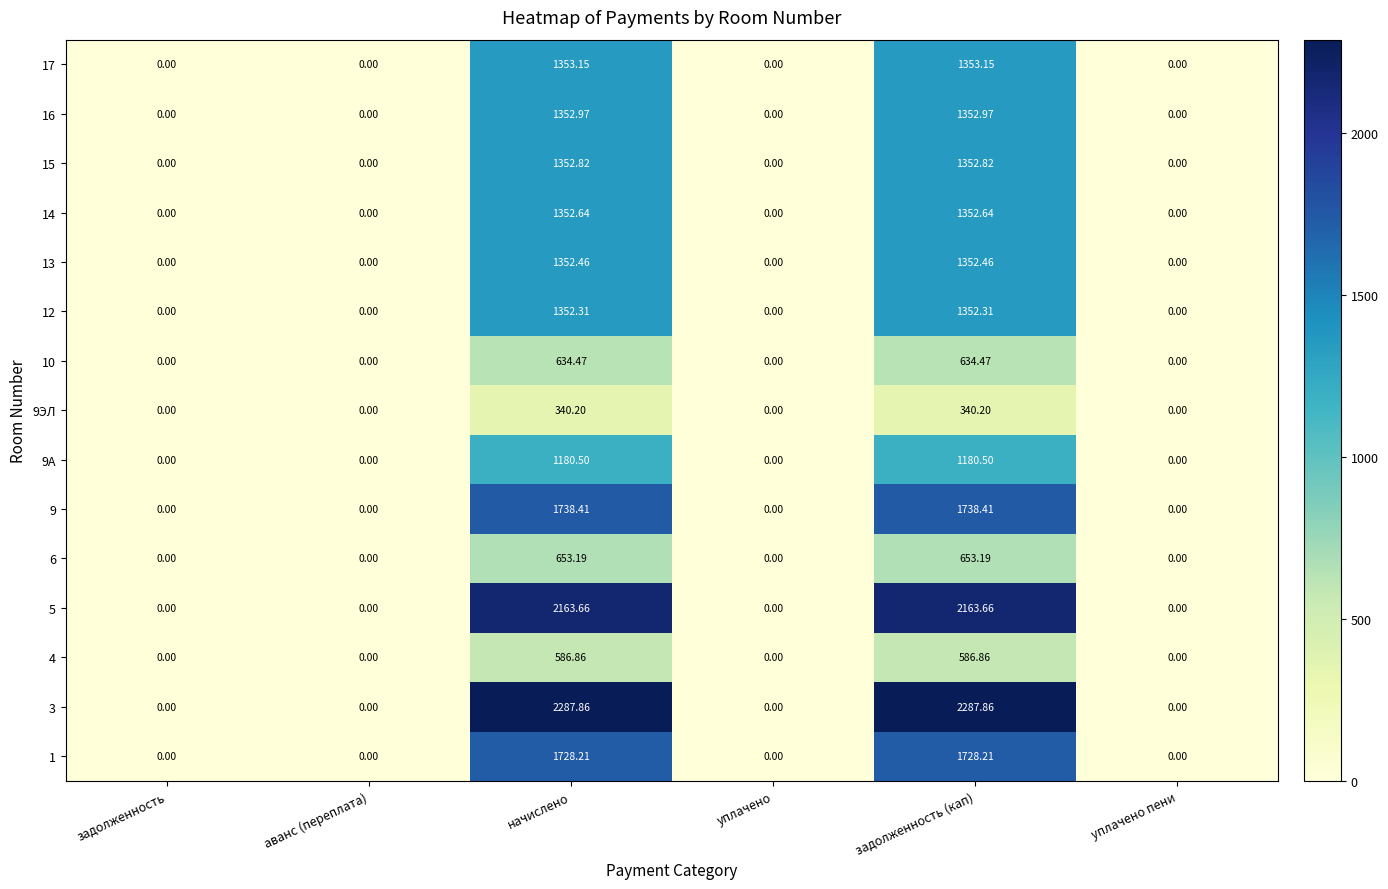

Which series has the widest spread of values?

3